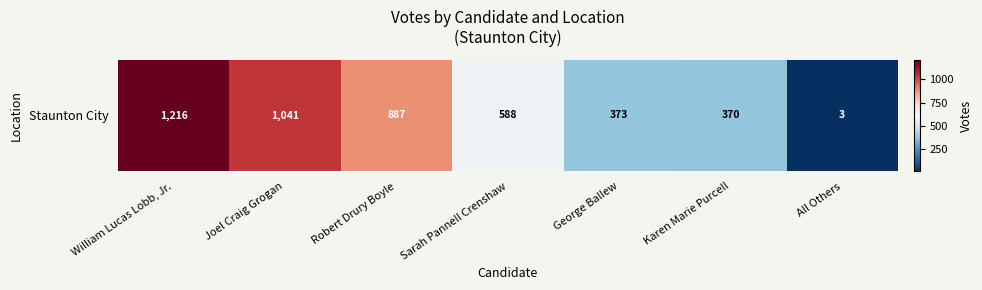

List the labels in order of value, largest first.

William Lucas Lobb, Jr., Joel Craig Grogan, Robert Drury Boyle, Sarah Pannell Crenshaw, George Ballew, Karen Marie Purcell, All Others